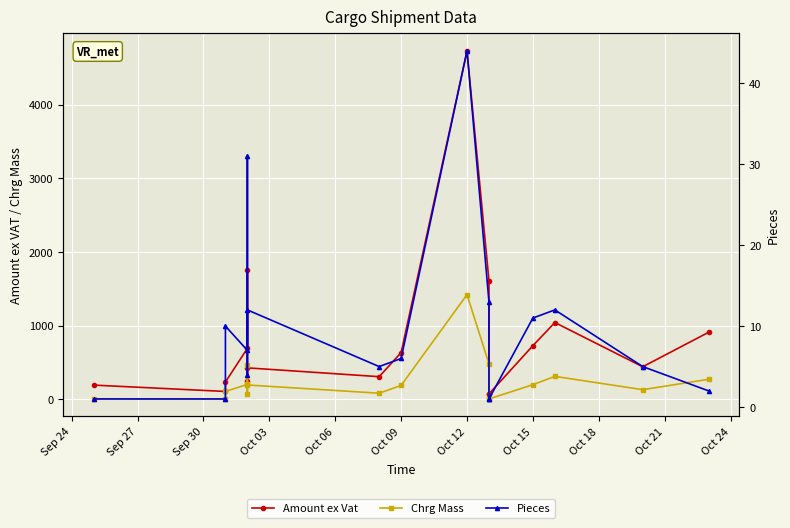

How many values in the Chrg Mass series are below 186?

8